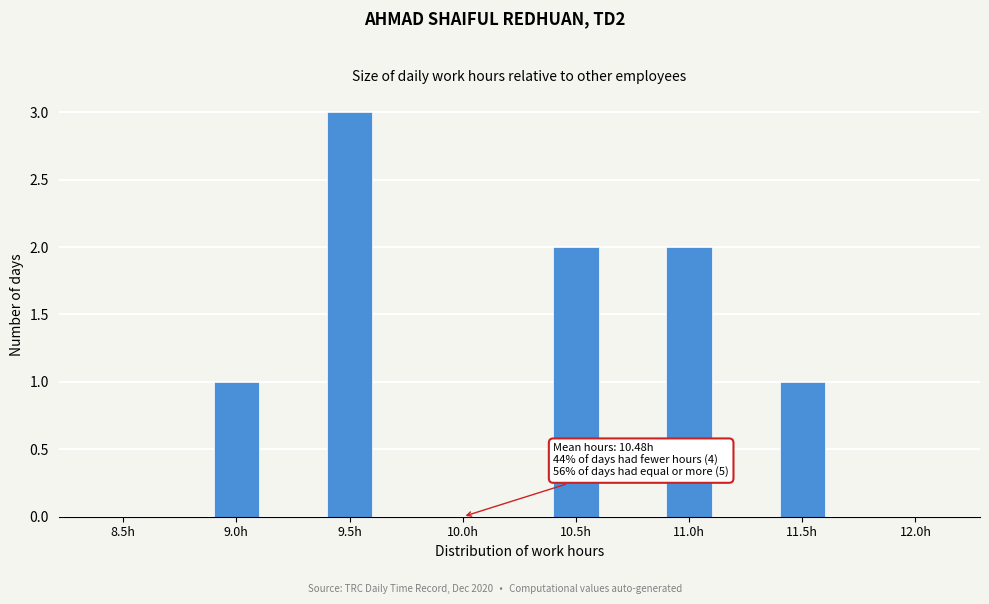

Reading left to right, extract all data points from this chart.

8.5h=0	9.0h=1	9.5h=3	10.0h=0	10.5h=2	11.0h=2	11.5h=1	12.0h=0